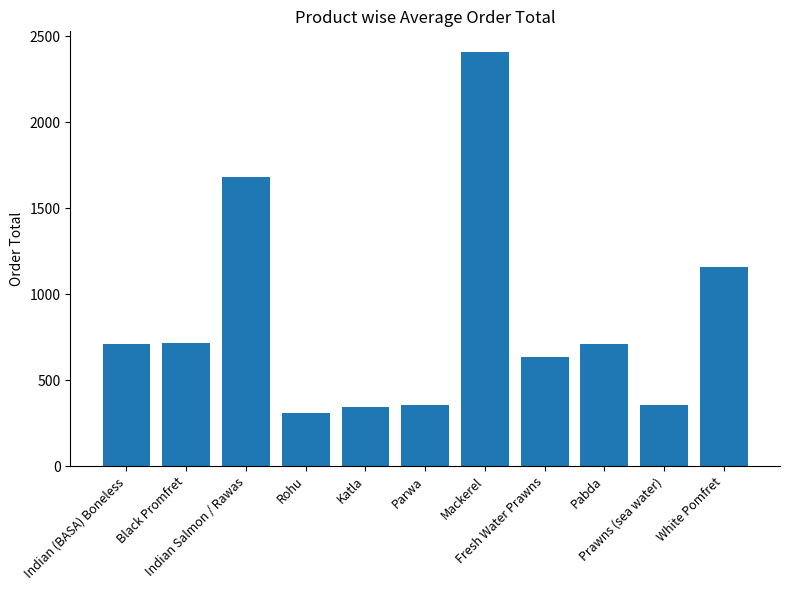

What is the difference between the maximum and second lowest values?

2065